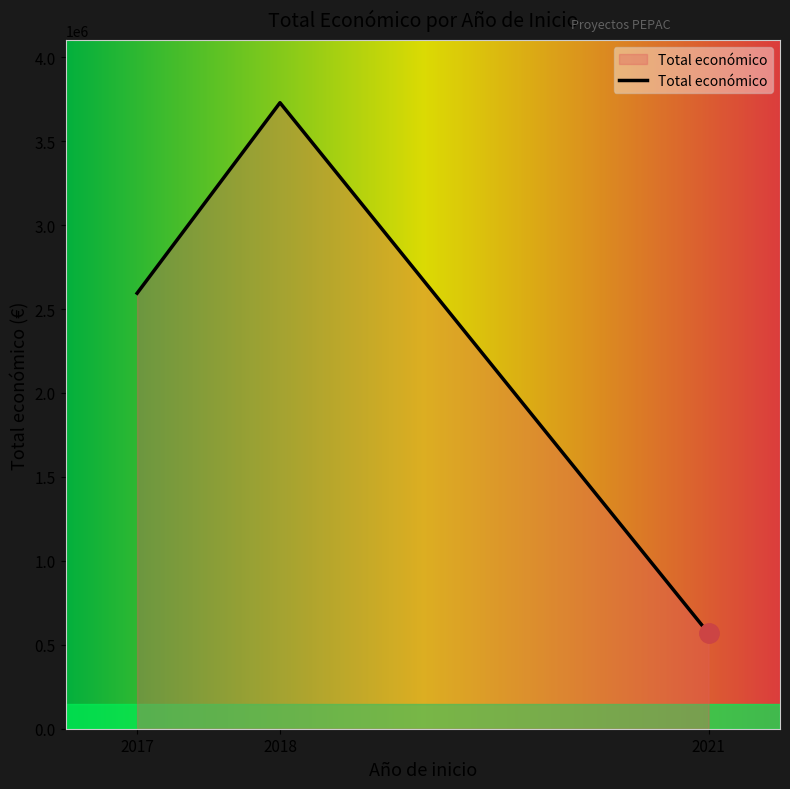

Rank the categories by value from lowest to highest.

2021, 2017, 2018